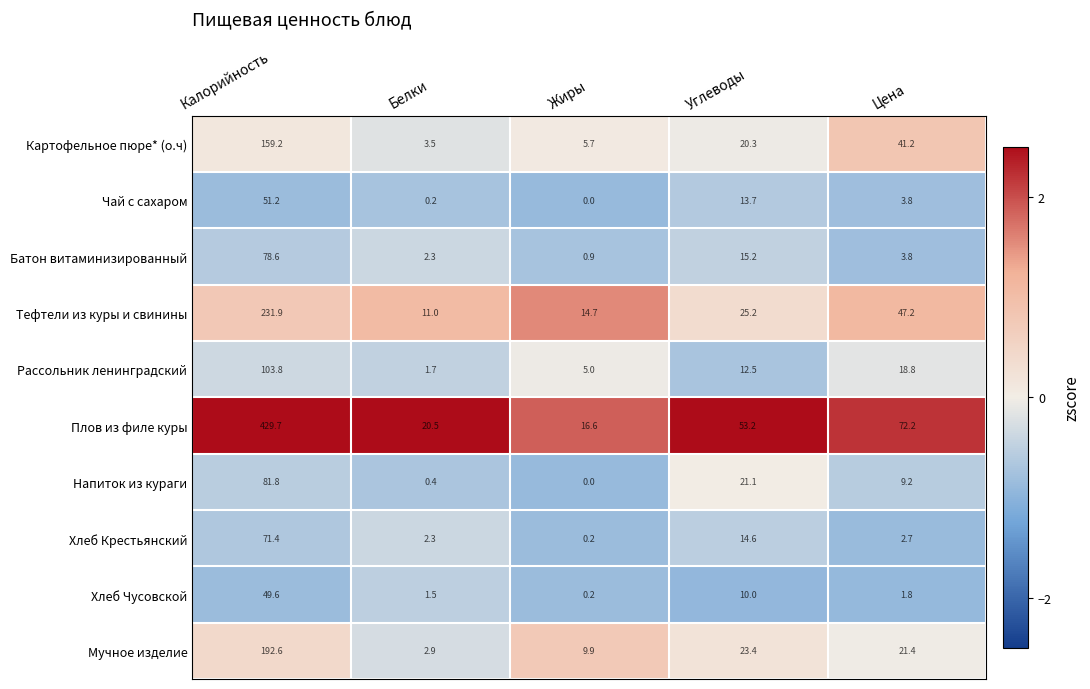

What is the lowest value of the Плов из филе куры series?

16.6